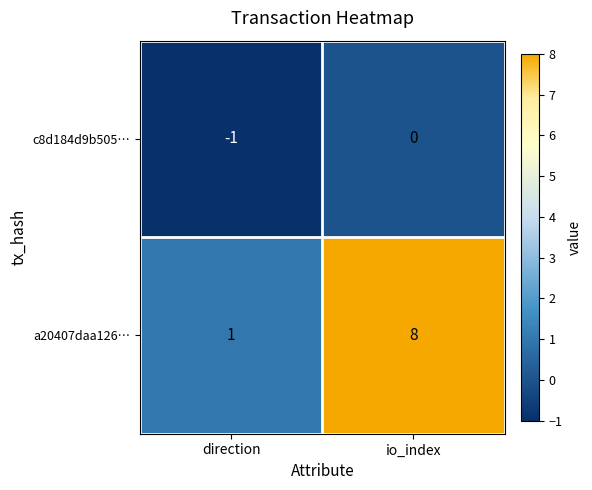

The value of c8d184d9b505… at io_index is 0. True or false?

True